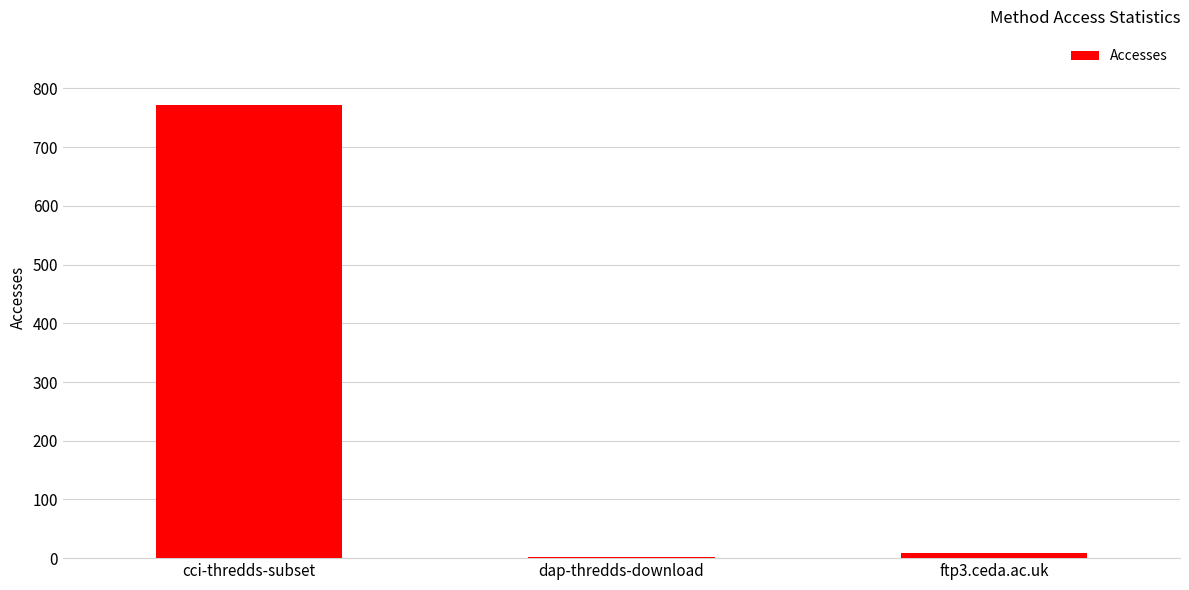

What is the change in value from cci-thredds-subset to ftp3.ceda.ac.uk?

-764